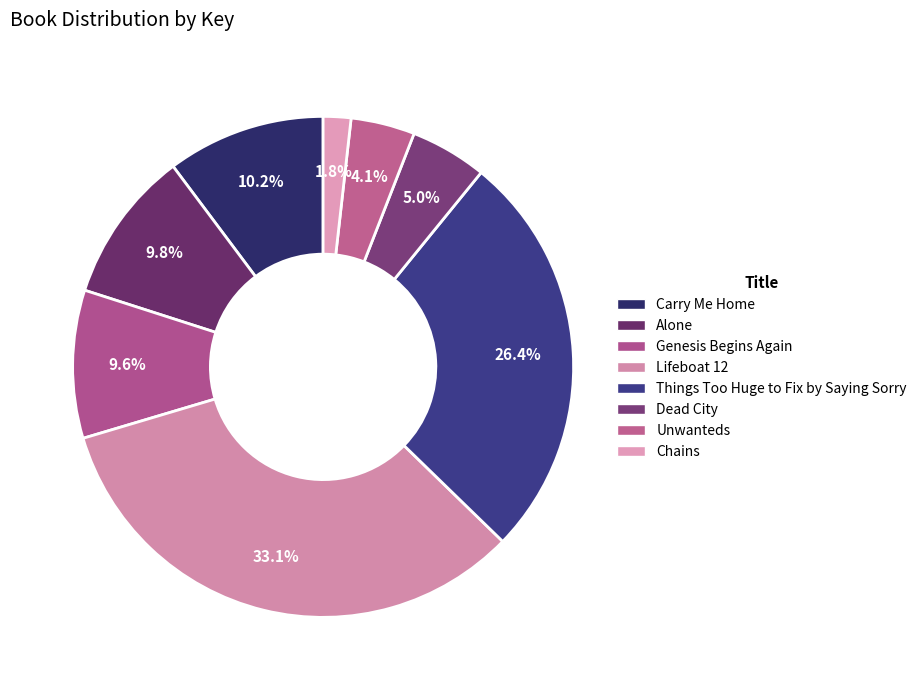

Is it true that Carry Me Home is 10% of the pie?

True